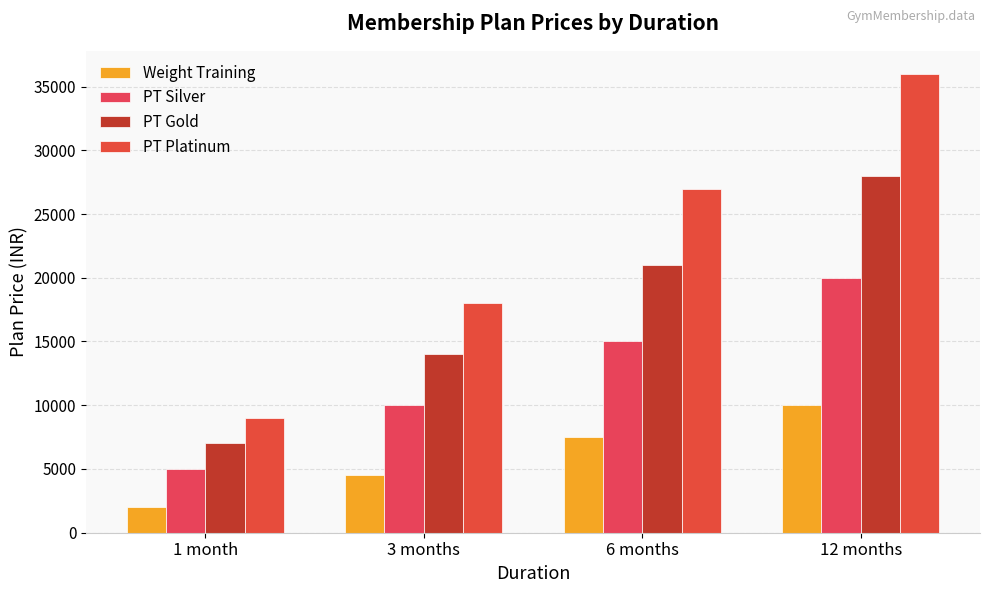

Rank the categories by PT Silver value from lowest to highest.

1 month, 3 months, 6 months, 12 months